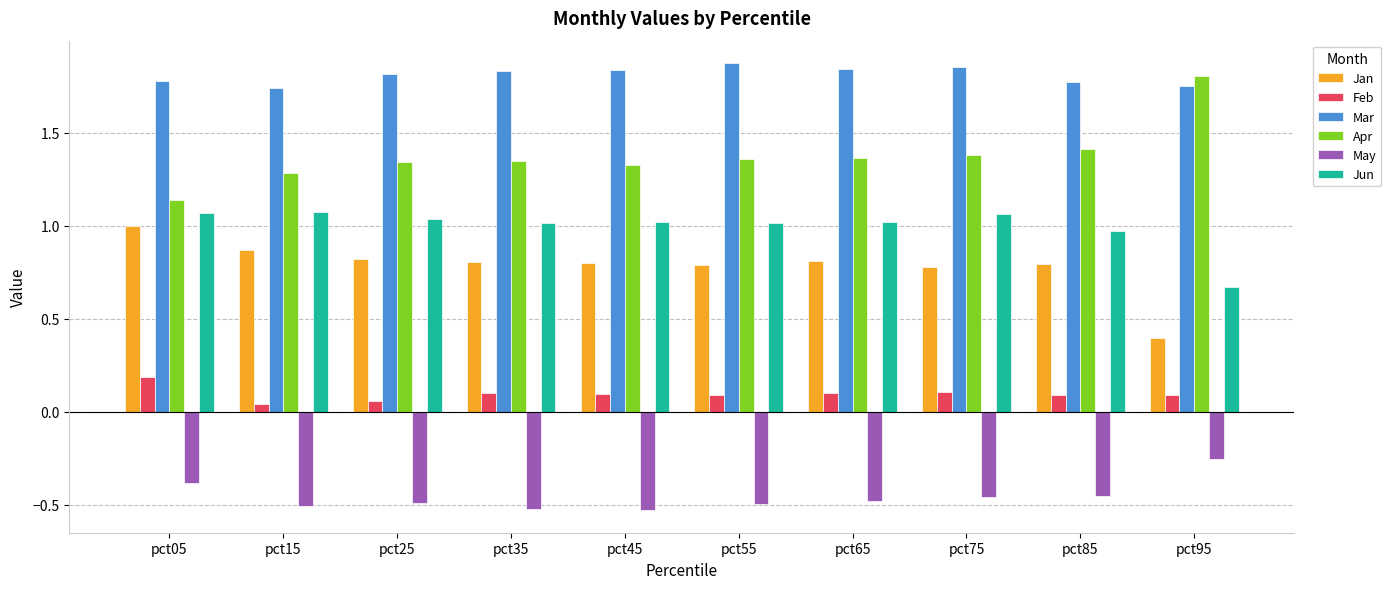

What is the sum of all Mar values?

18.1